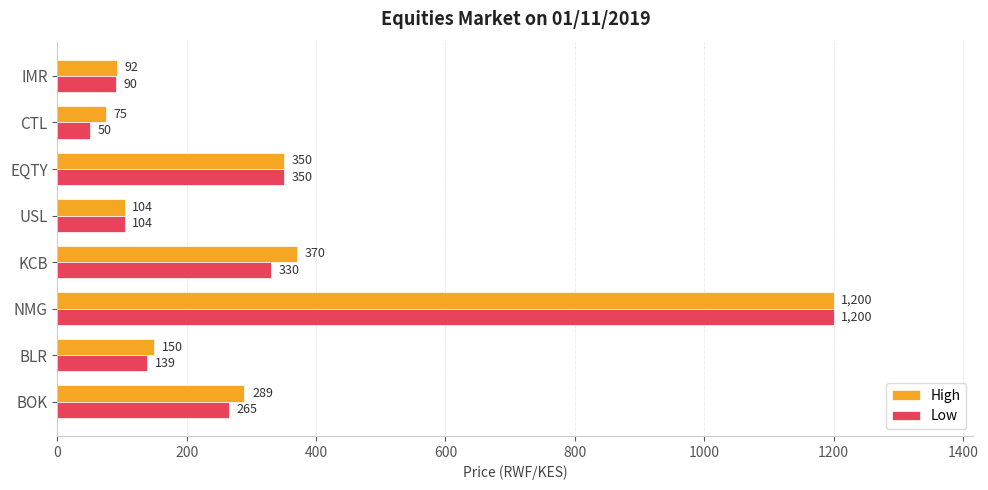

Which series has the largest total across all categories?

High